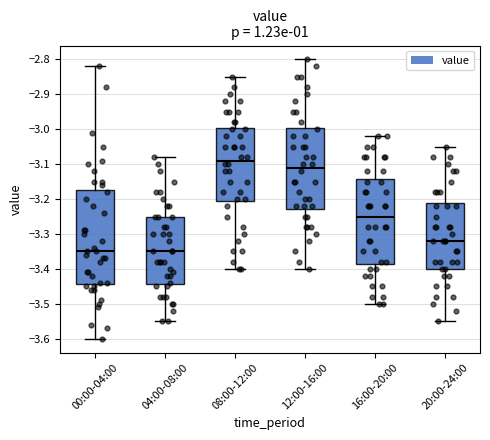

Reading left to right, transcribe this box plot: for each box, give where its median line is, the range the box spans, and where its two whiskers end, as read against the y-axis. The values are not printed on the chart, so give them approximately, as read against the axis.

00:00-04:00: median -3.35, box -3.44 to -3.17, whiskers -3.60 to -2.82
04:00-08:00: median -3.35, box -3.44 to -3.25, whiskers -3.55 to -3.08
08:00-12:00: median -3.09, box -3.20 to -2.99, whiskers -3.40 to -2.85
12:00-16:00: median -3.11, box -3.23 to -2.99, whiskers -3.40 to -2.80
16:00-20:00: median -3.25, box -3.38 to -3.14, whiskers -3.50 to -3.02
20:00-24:00: median -3.32, box -3.40 to -3.21, whiskers -3.55 to -3.05